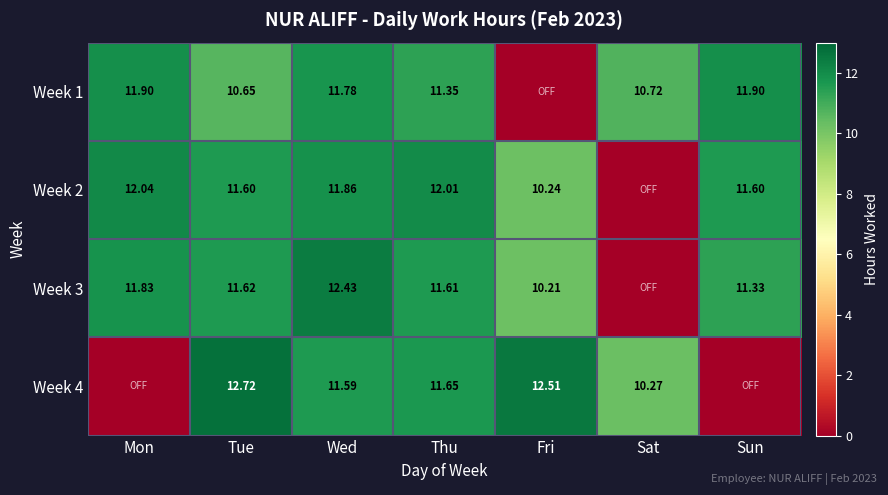

Which has a higher value, Mon or Fri?

Mon